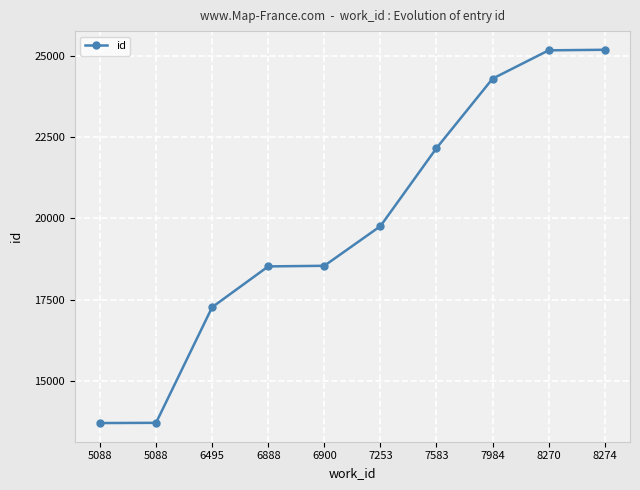

Is this an area chart (filled region under the line)?

No